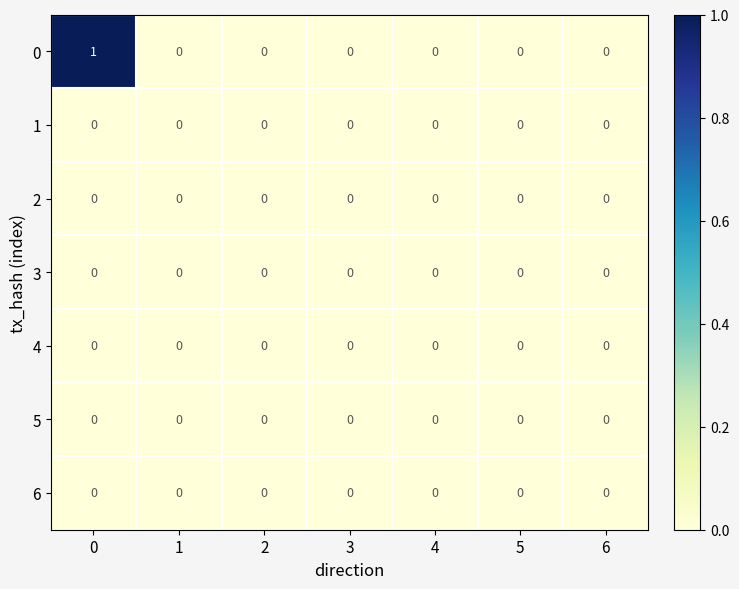

The 2 series shows 0 at 5. True or false?

True